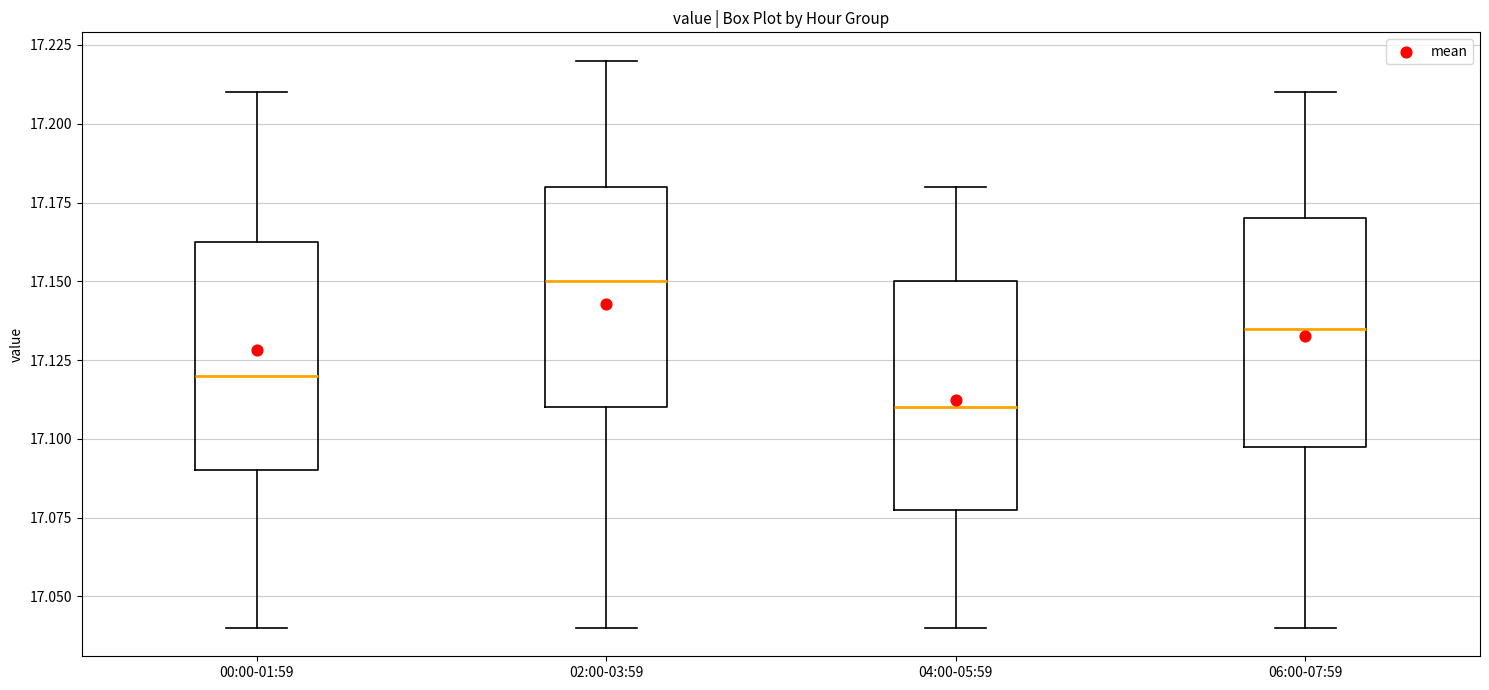

Reading left to right, read every box against the y-axis: the position of its median line, the range the box covers, and the ends of its whiskers. The values are not printed on the chart, so give them approximately, as read against the axis.

00:00-01:59: median 17.120, box 17.090 to 17.165, whiskers 17.040 to 17.210
02:00-03:59: median 17.150, box 17.110 to 17.180, whiskers 17.040 to 17.220
04:00-05:59: median 17.110, box 17.080 to 17.150, whiskers 17.040 to 17.180
06:00-07:59: median 17.135, box 17.100 to 17.170, whiskers 17.040 to 17.210